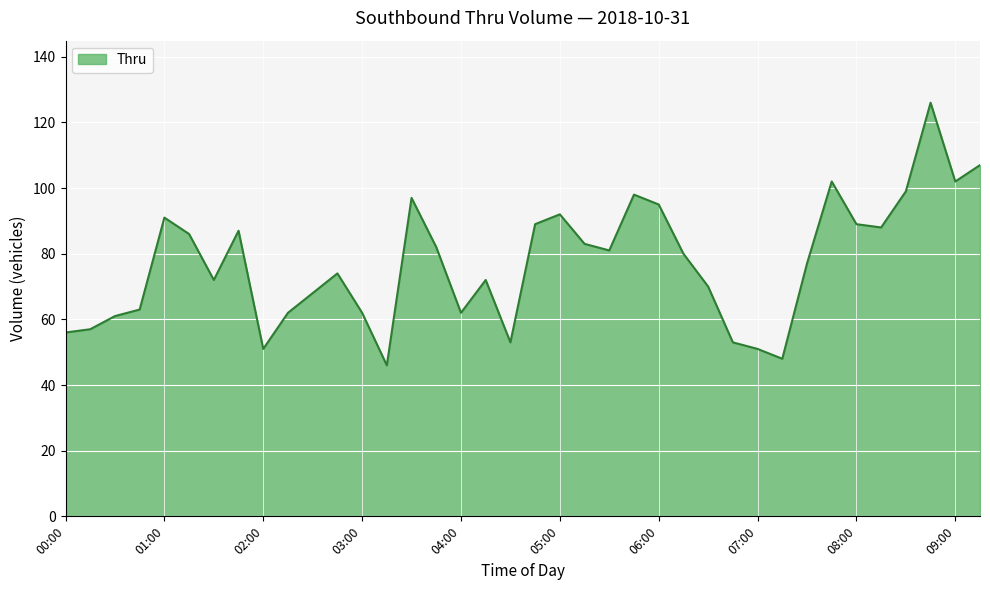

What is the minimum value shown in the chart?

46